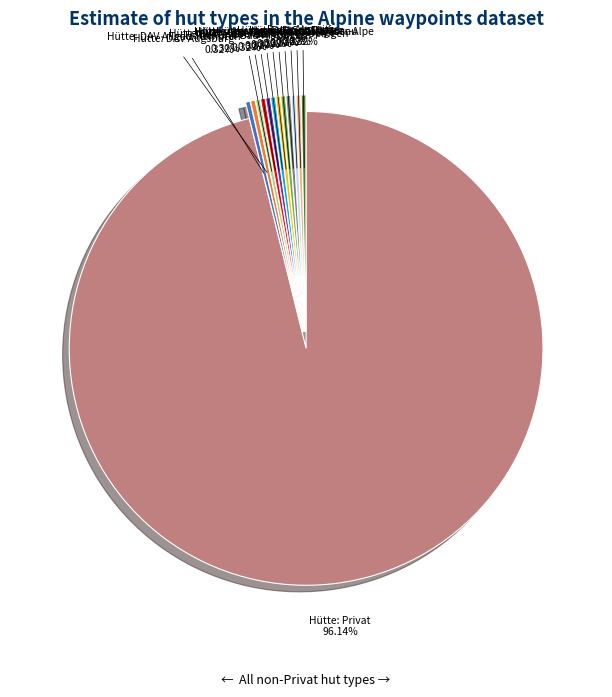

Does any single category account for the majority?

Yes